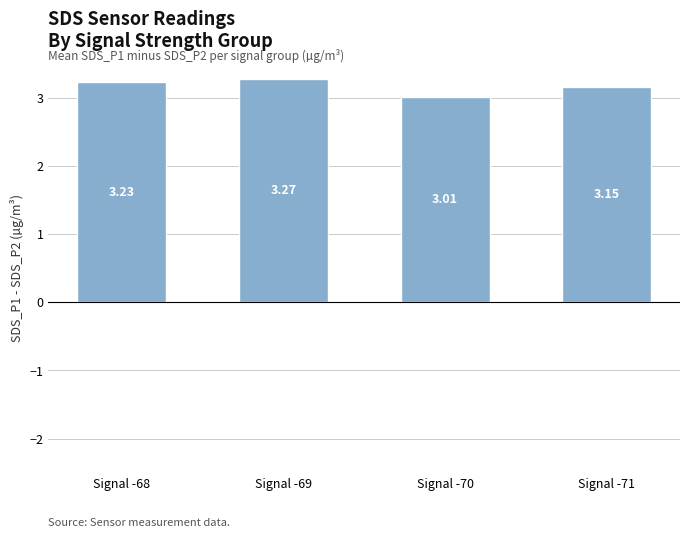

Which category has the highest value across all series?

Signal -69